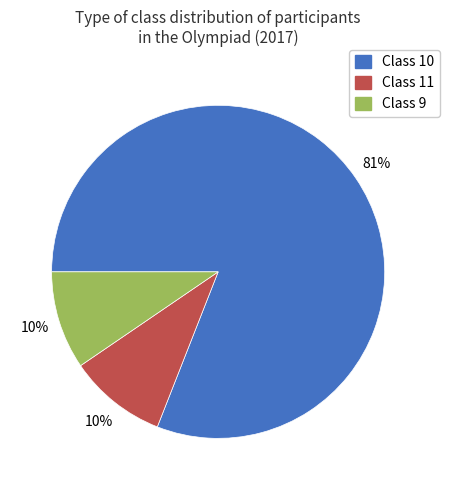

How many segments does this pie chart have?

3